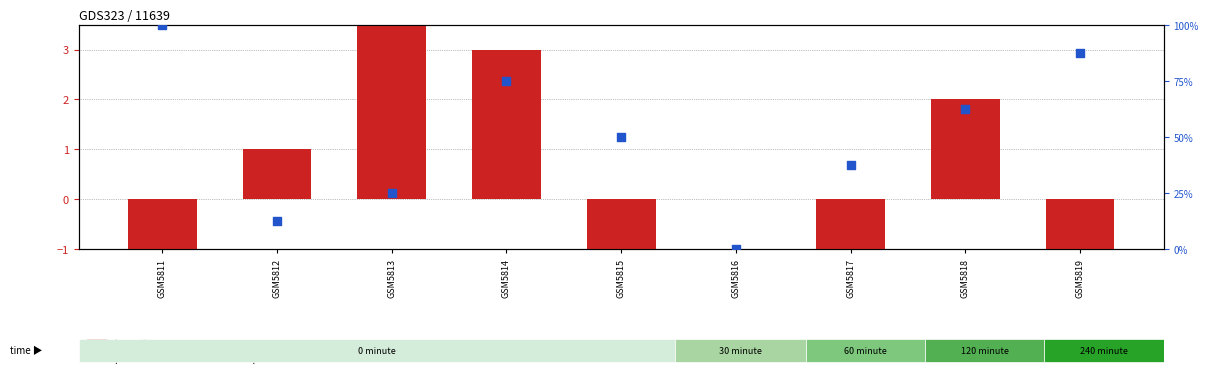

Which series contains the lowest Y value?

log ratio